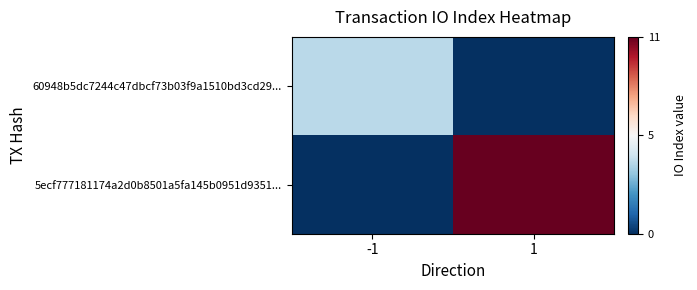

At how many categories does at least one series exceed 2?

2